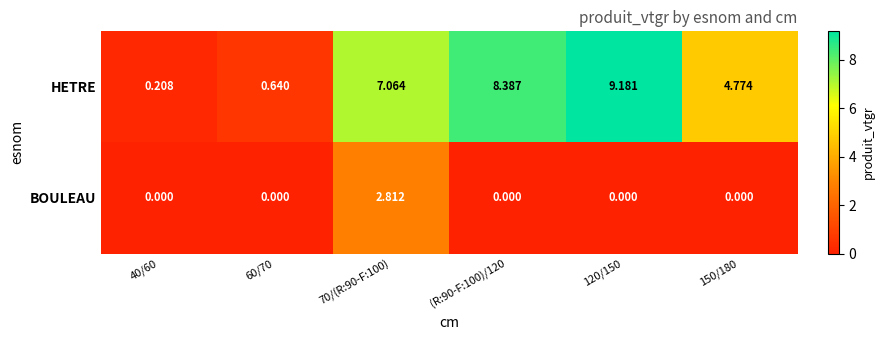

What is the total value across all series at 120/150?

9.2